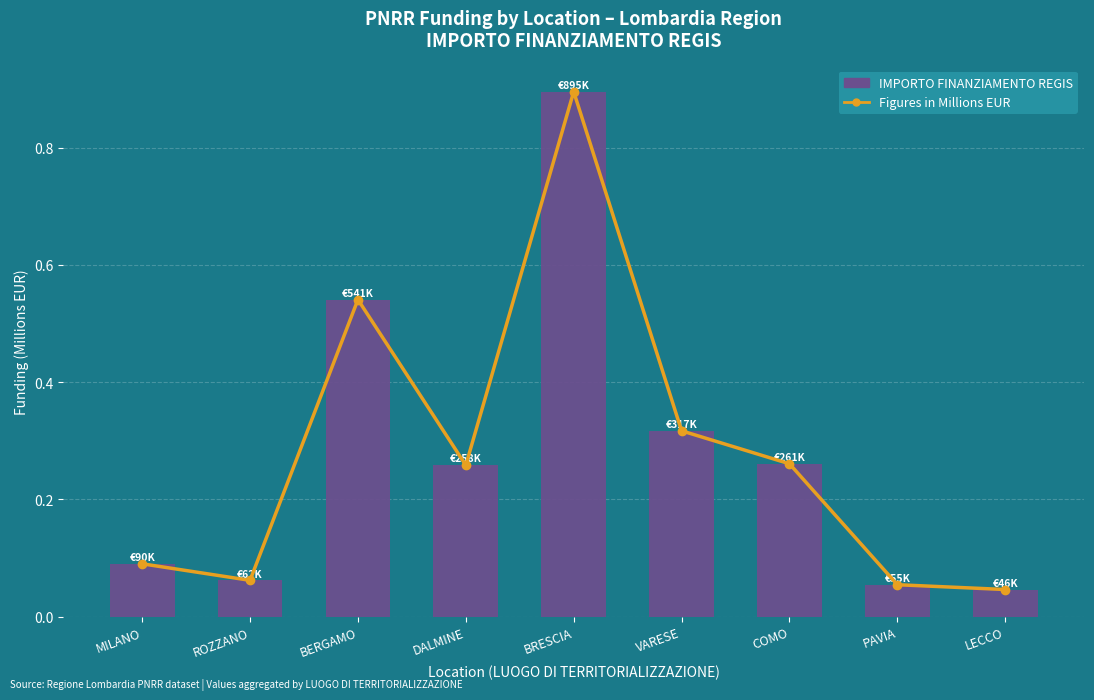

Reading left to right, list all the values displayed in this chart.

Trend (Figures in M EUR): MILANO=0.1	ROZZANO=0.1	BERGAMO=0.5	DALMINE=0.3	BRESCIA=0.9	VARESE=0.3	COMO=0.3	PAVIA=0.1	LECCO=0.0
IMPORTO FINANZIAMENTO REGIS: MILANO=0.1	ROZZANO=0.1	BERGAMO=0.5	DALMINE=0.3	BRESCIA=0.9	VARESE=0.3	COMO=0.3	PAVIA=0.1	LECCO=0.0